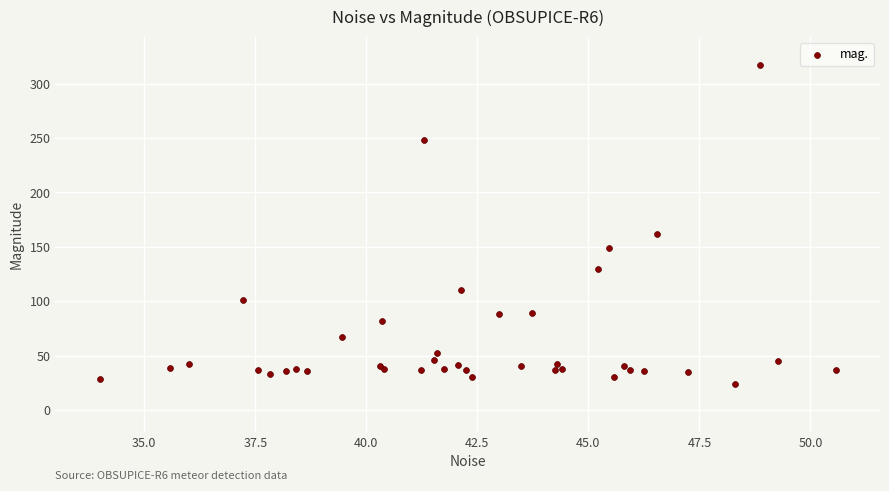

What Y value in the scatter plot is closest to 170?

161.9